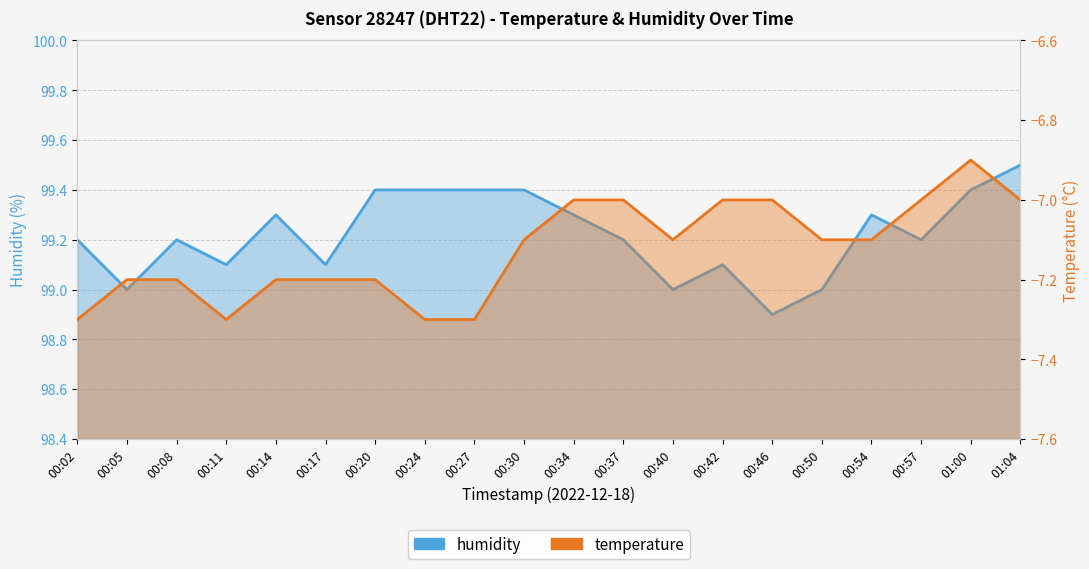

List the labels in order of humidity_line value, largest first.

01:04, 00:20, 00:24, 00:27, 00:30, 01:00, 00:14, 00:34, 00:54, 00:02, 00:08, 00:37, 00:57, 00:11, 00:17, 00:42, 00:05, 00:40, 00:50, 00:46